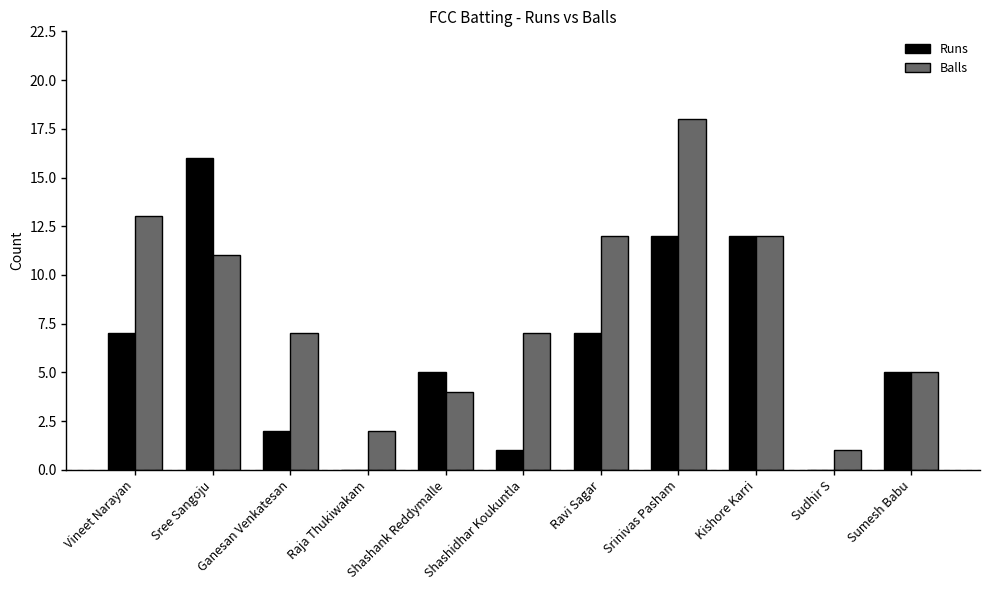

The value of Balls at Ganesan Venkatesan is 12. True or false?

False